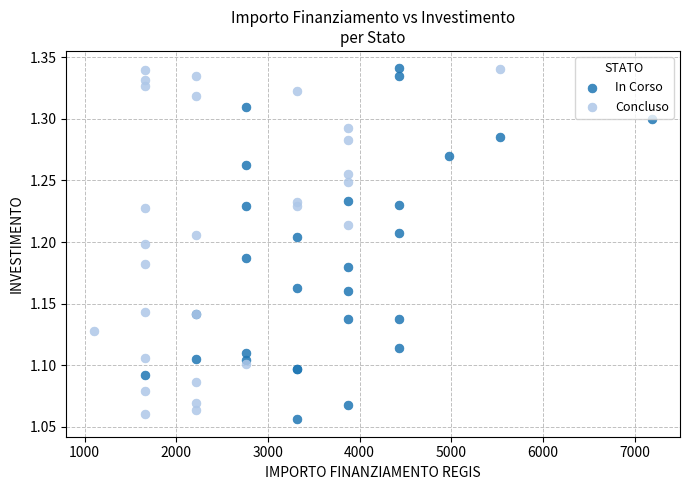

What are all the series names shown in the legend?

In Corso, Concluso